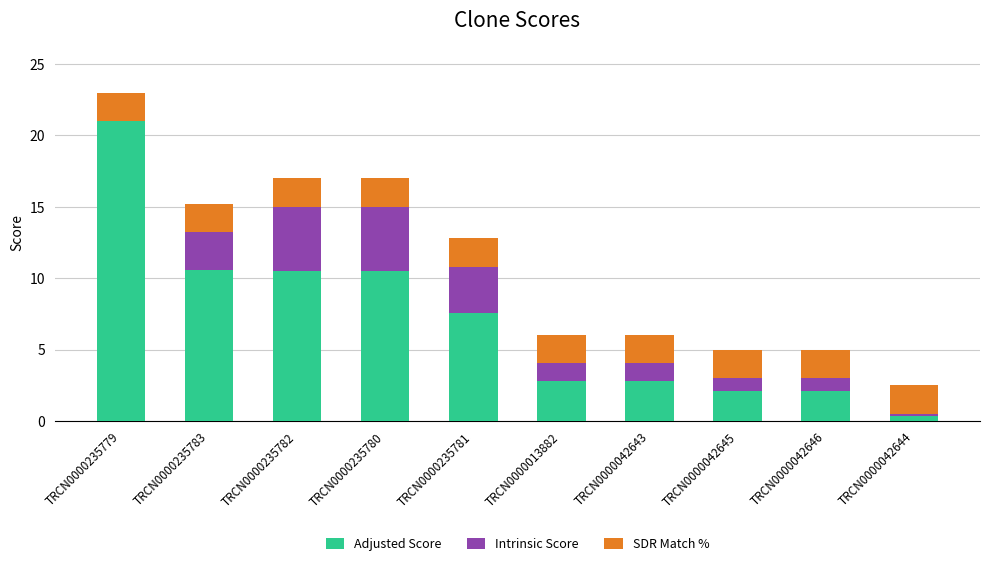

Are the bars grouped side by side (vs. stacked)?

No